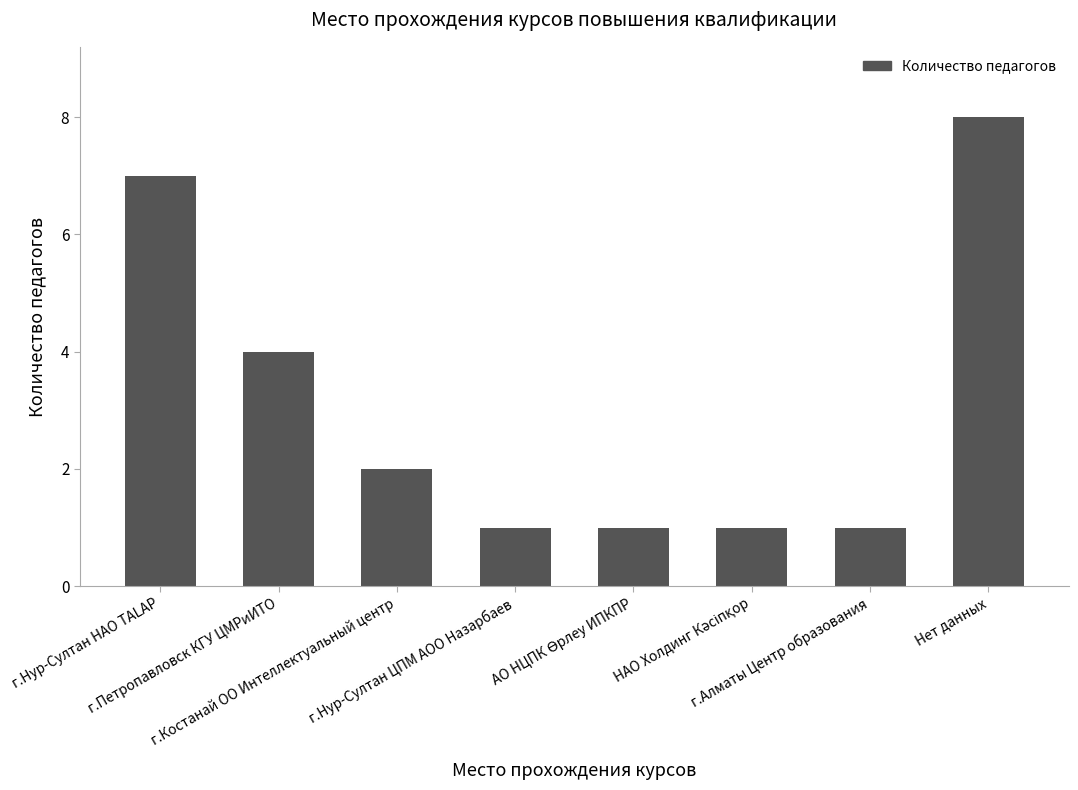

What is the sum of all values?

25